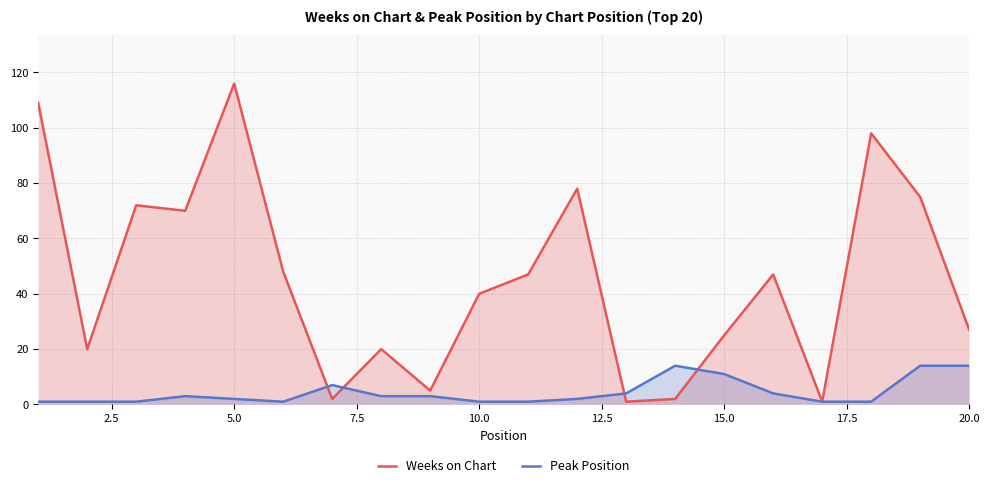

The value of Peak Position at 15.0 is 11. True or false?

True